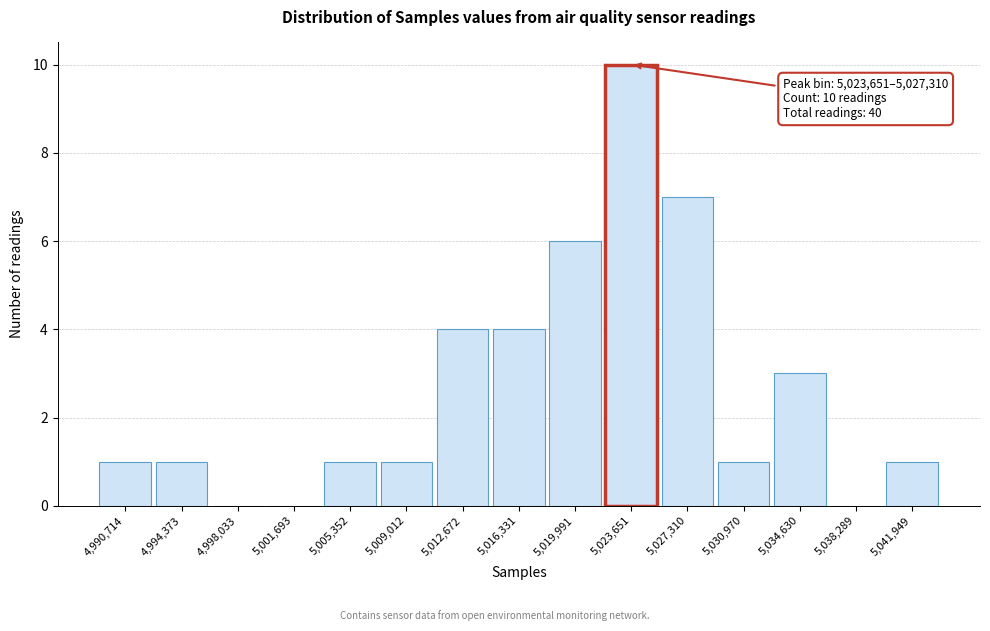

Reading left to right, extract all data points from this chart.

4,990,714=1	4,994,373=1	4,998,033=0	5,001,693=0	5,005,352=1	5,009,012=1	5,012,672=4	5,016,331=4	5,019,991=6	5,023,651=10	5,027,310=7	5,030,970=1	5,034,630=3	5,038,289=0	5,041,949=1